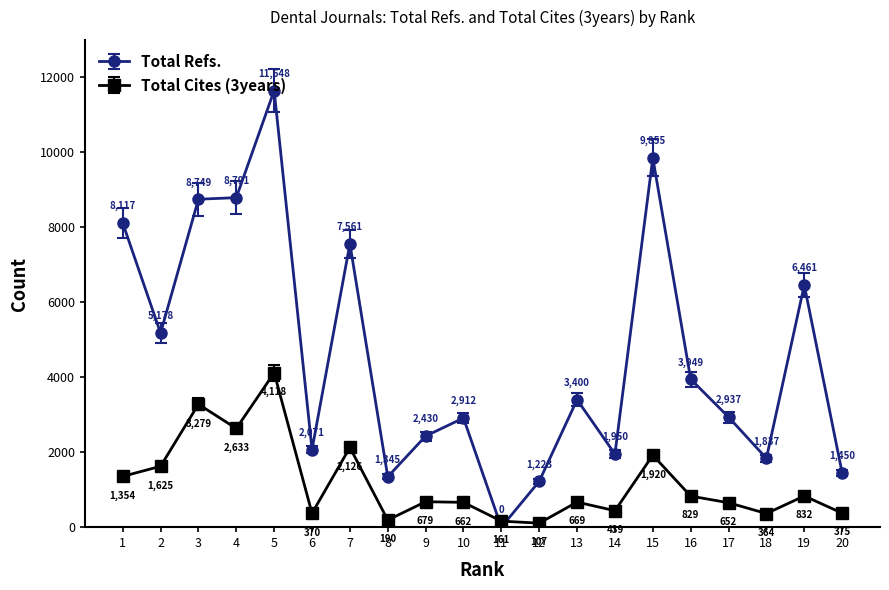

What is the lowest value of the Total Cites (3years) series?

107